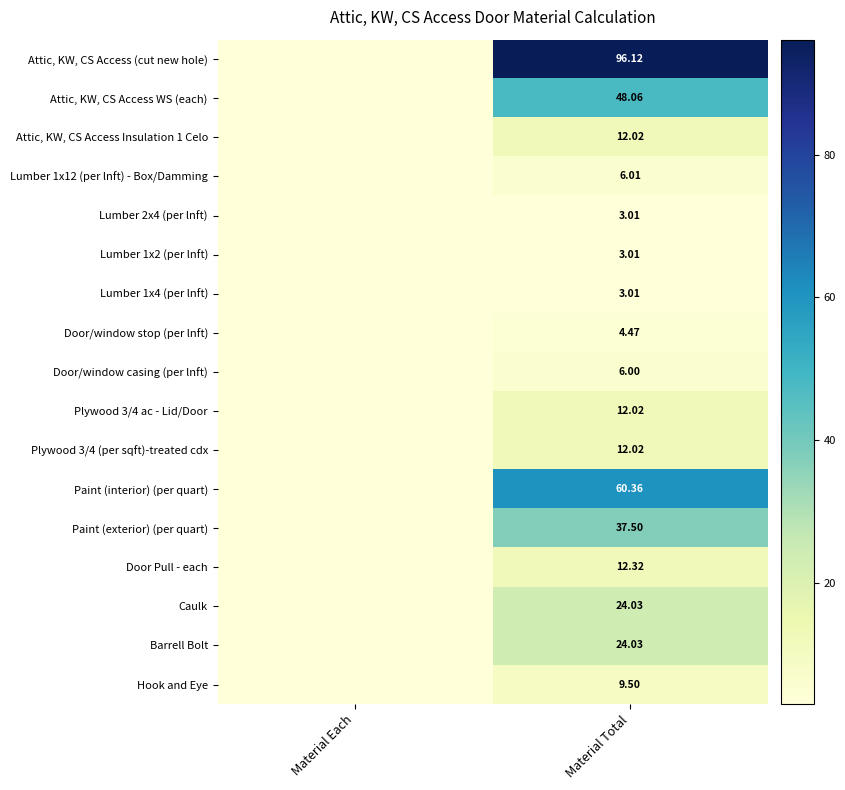

Is the value of Lumber 1x4 (per lnft) at Material Total greater than the value of Caulk at Material Total?

No